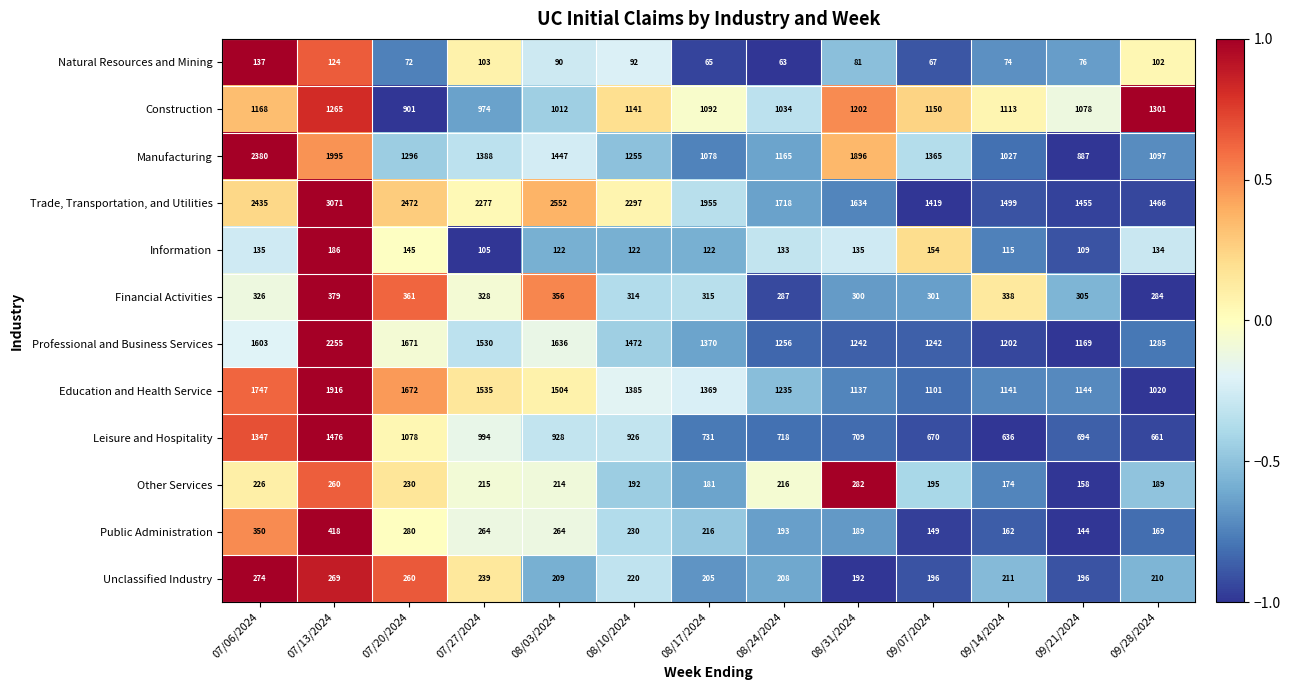

At which label does Other Services reach its minimum?

09/21/2024